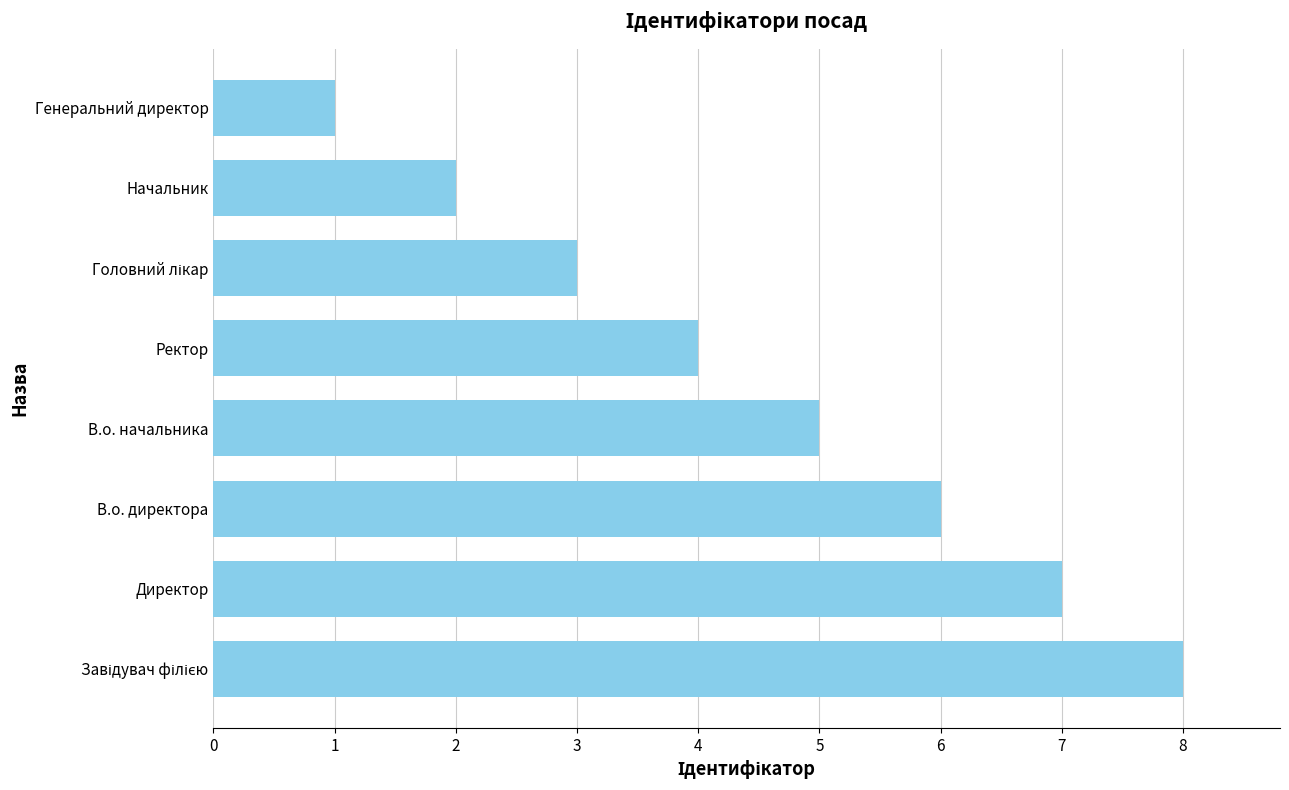

Approximately how many times larger is the value at Генеральний директор compared to Начальник?

0.5